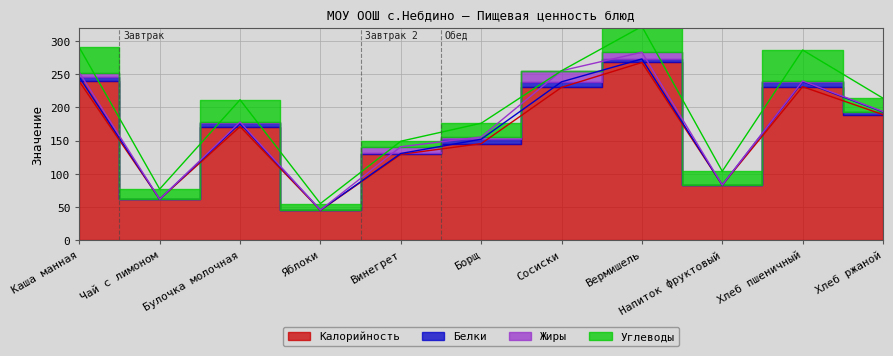

Which series has the largest total across all categories?

Калорийность